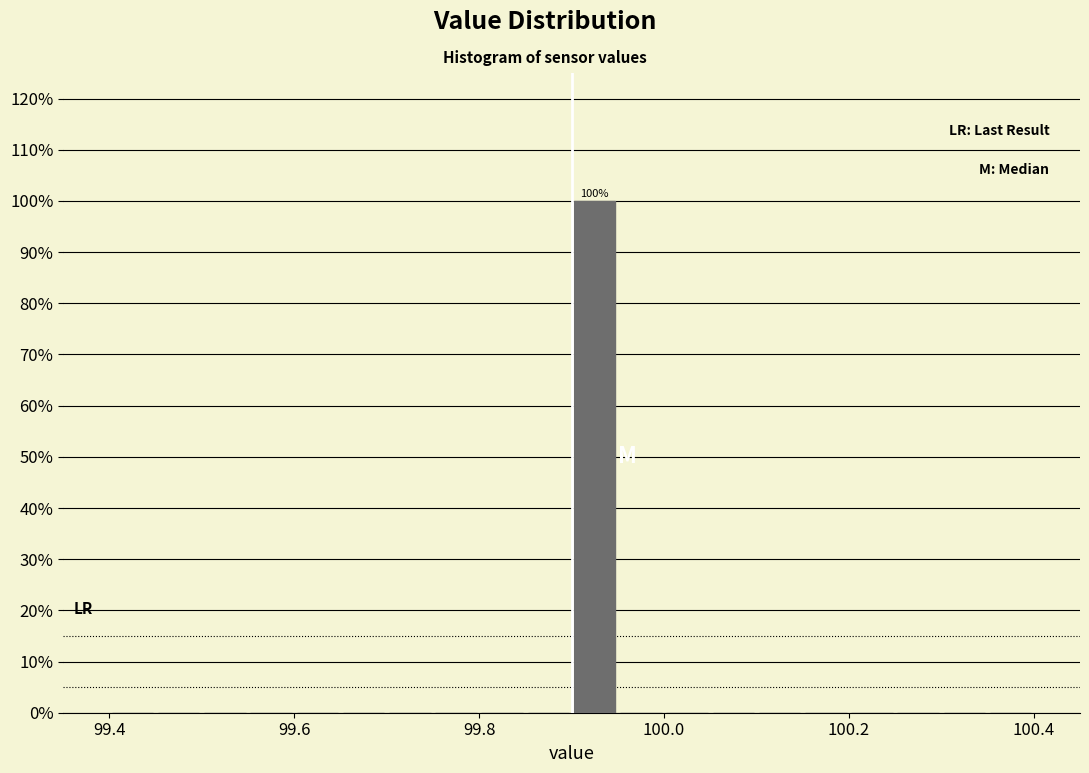

Read against the x-axis, roughly where is the centre of the tallest bar?

99.92